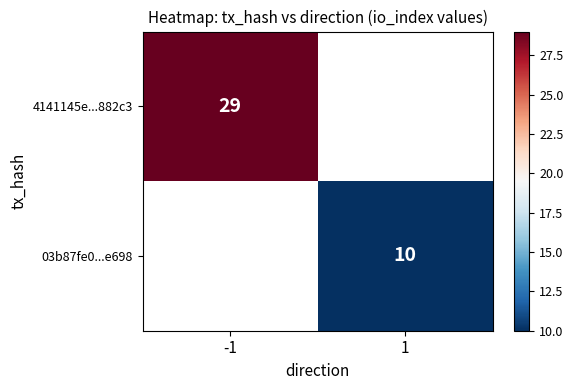

The 4141145e...882c3 series shows 29 at -1. True or false?

True